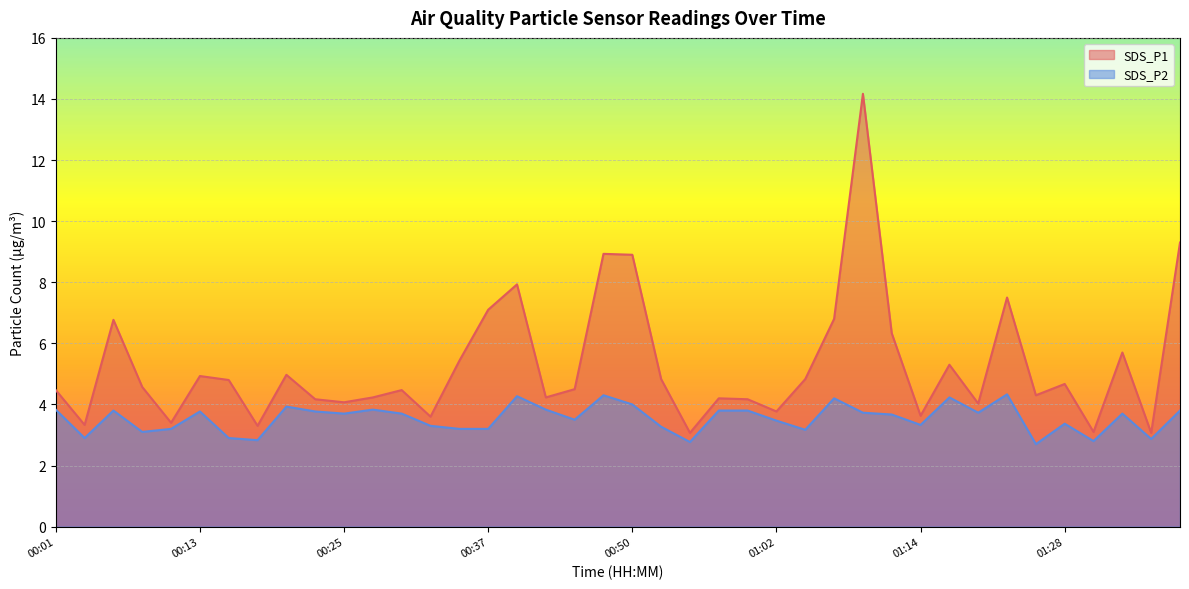

Is it true that SDS_P2 equals 4.9 at 01:14?

False